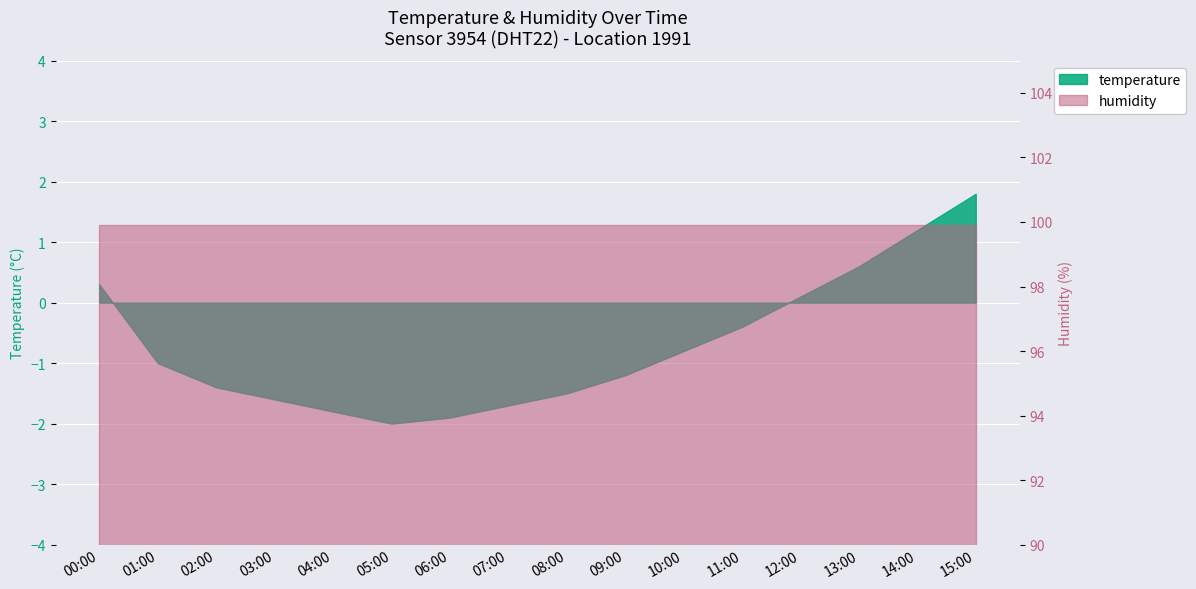

Which has a higher value, 03:00 or 01:00?

01:00